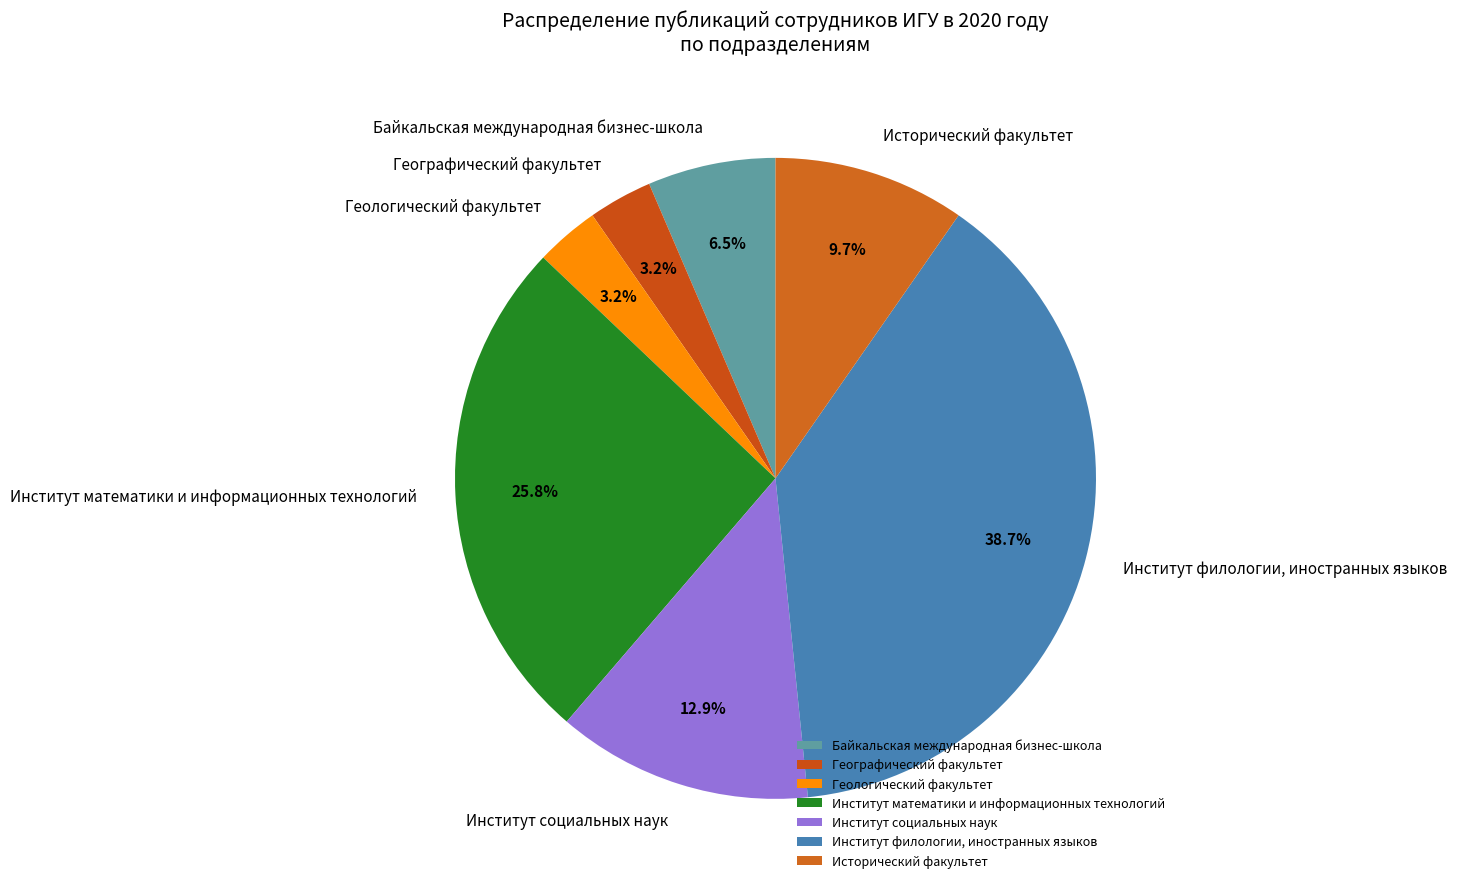

What percentage is NOT represented by Институт социальных наук?

87.1%